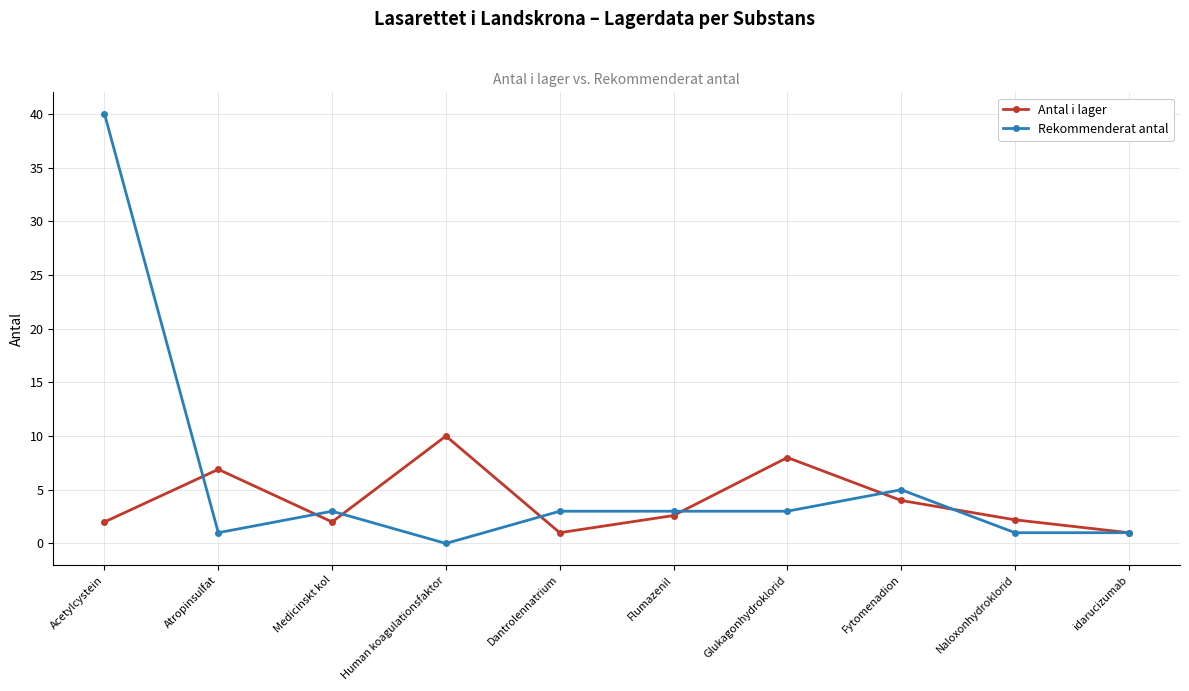

Reading left to right, what are all the values shown in this chart?

Antal i lager: 2.0	6.9	2.0	10.0	1.0	2.6	8.0	4.0	2.2	1.0
Rekommenderat antal: 40.0	1.0	3.0	0.0	3.0	3.0	3.0	5.0	1.0	1.0